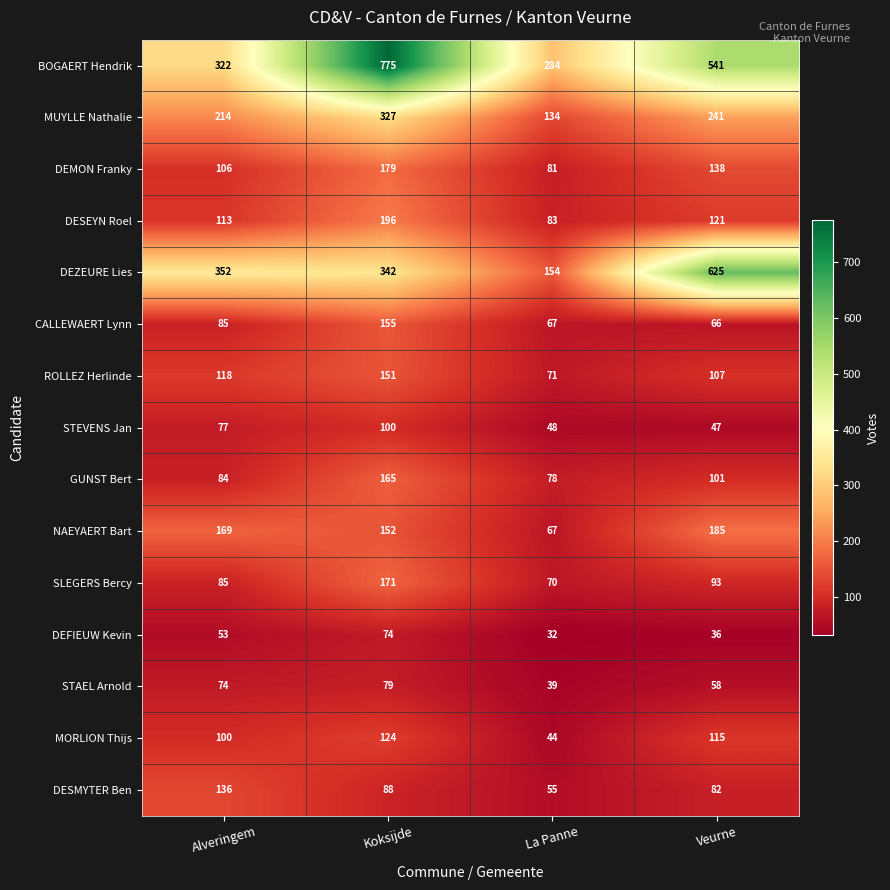

What is the total value across all series at Alveringem?

2088